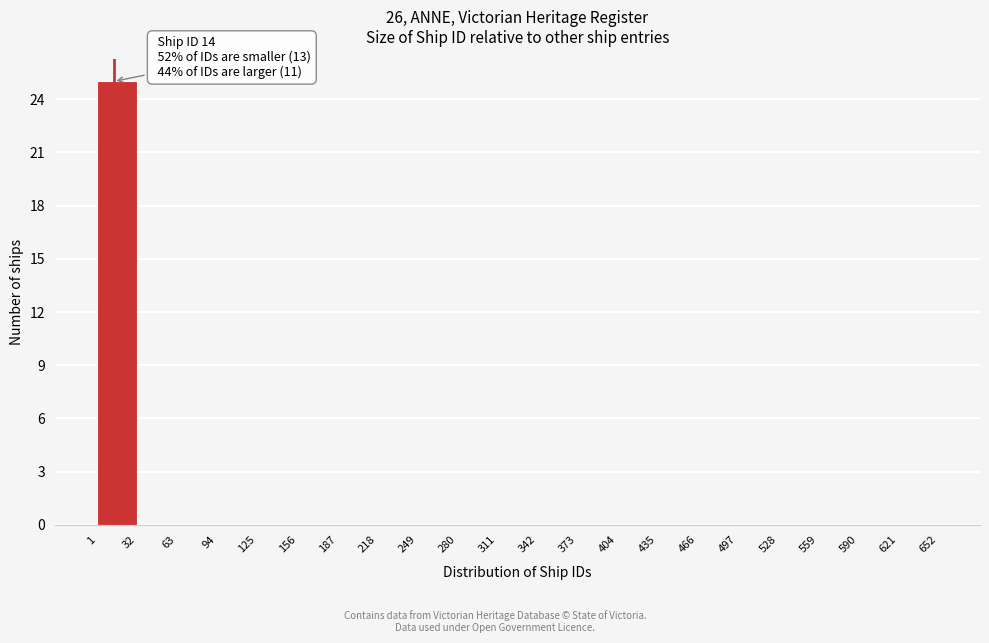

Which range on the x-axis has the tallest bar?

1 to 32